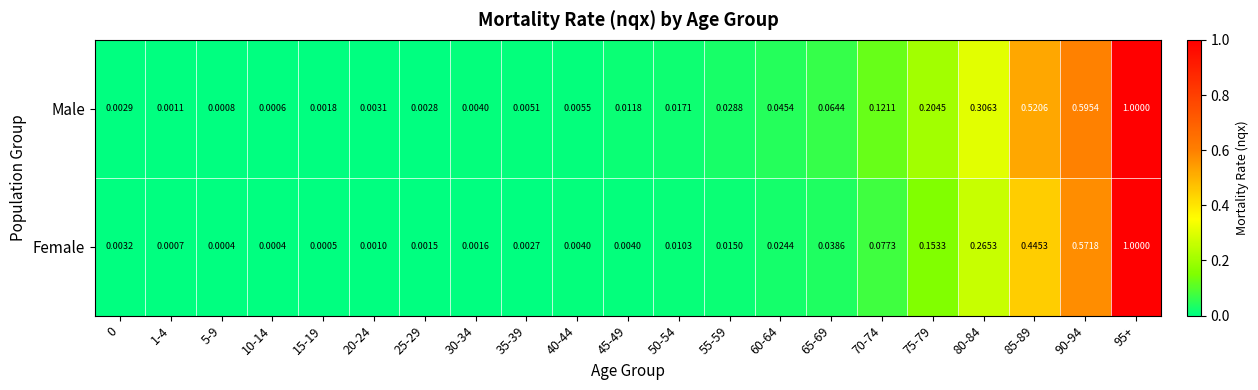

Which series has the widest spread of values?

Female